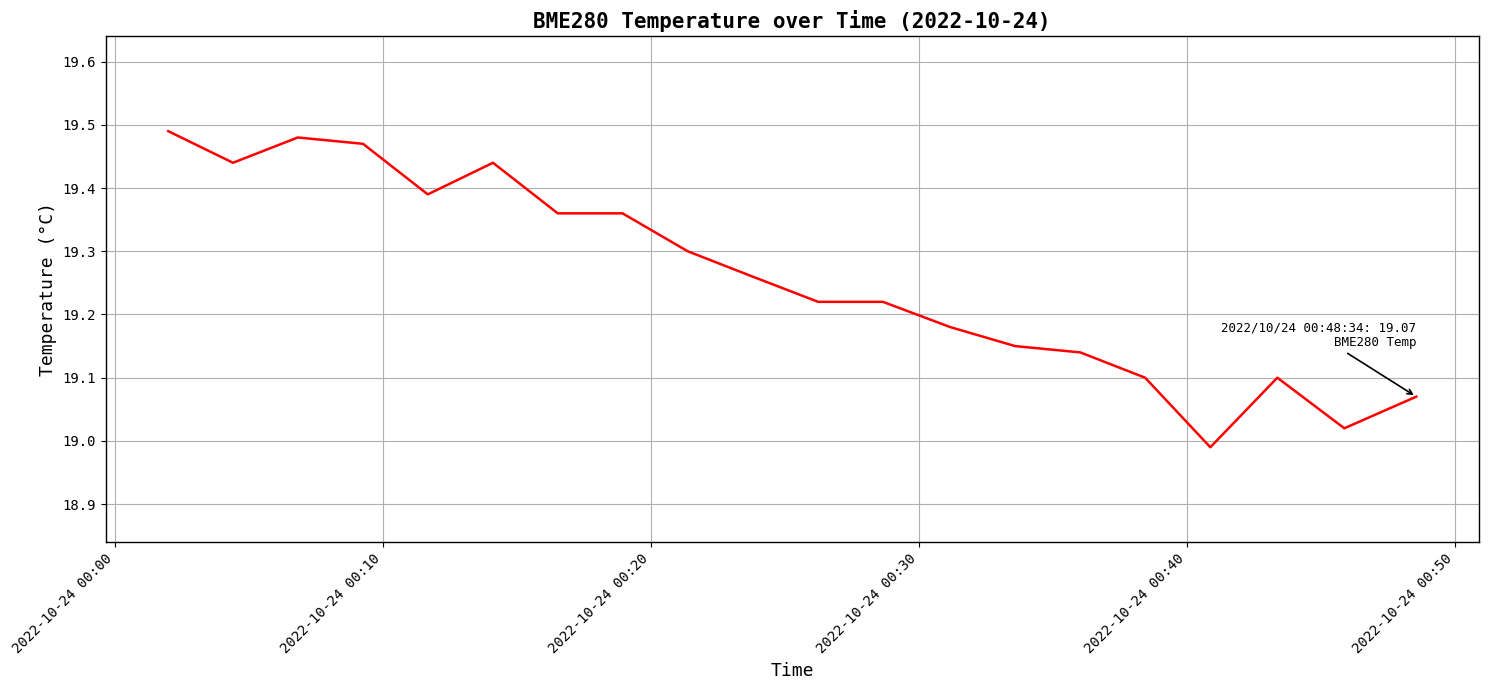

True or false: the data has more than 0 interior local peaks.

True